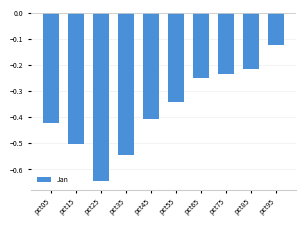

Rank the categories by value from highest to lowest.

pct95, pct85, pct75, pct65, pct55, pct45, pct05, pct15, pct35, pct25